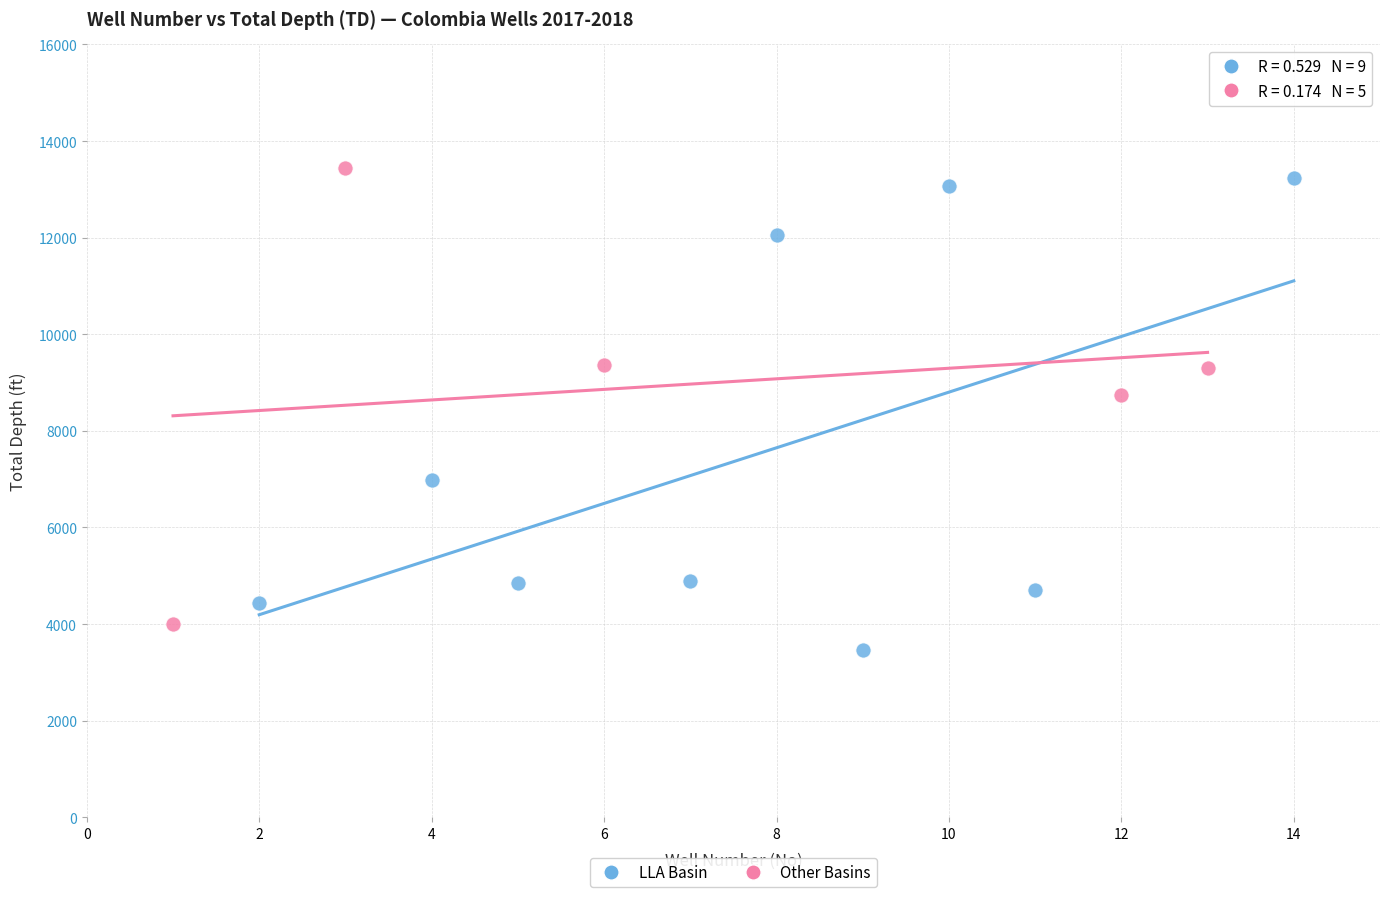

Which series contains the lowest Y value?

LLA Basin